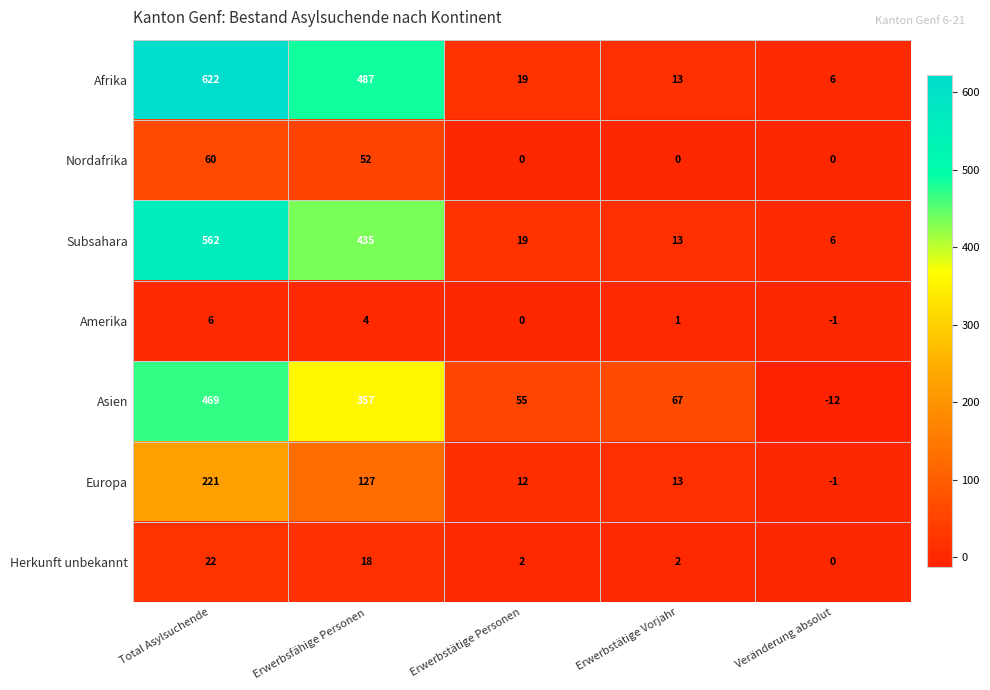

Which label corresponds to the smallest value in the chart?

Veränderung absolut